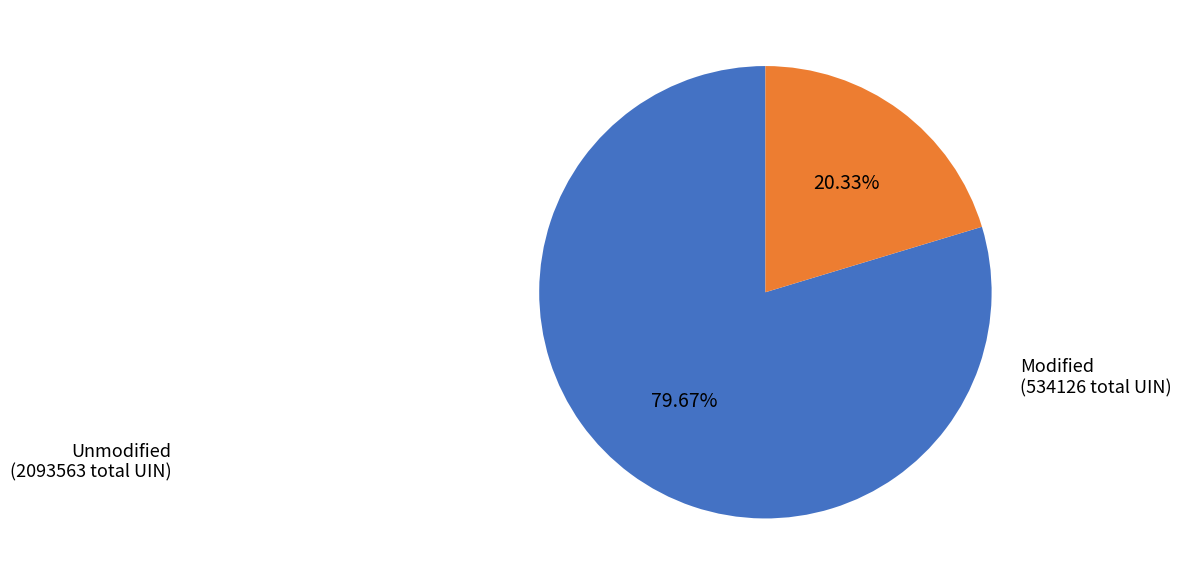

Does any single category account for the majority?

Yes